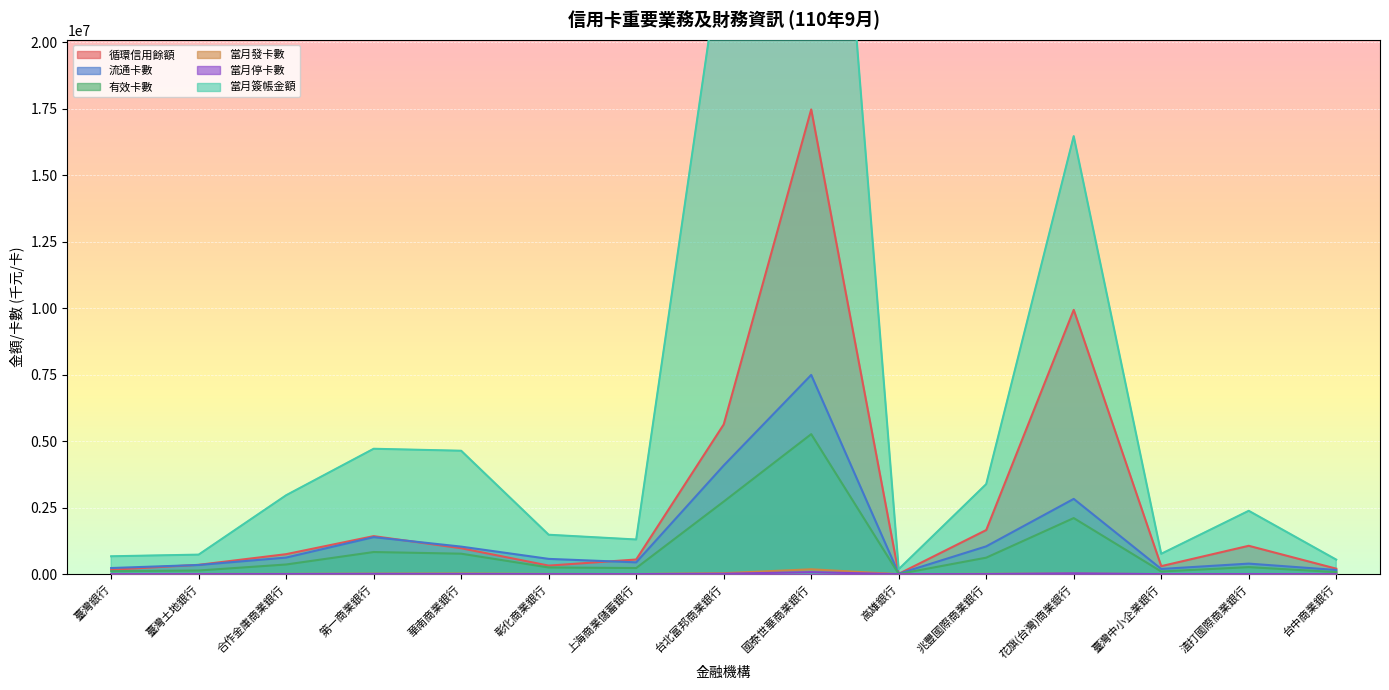

At how many categories does at least one series exceed 21254536?

2